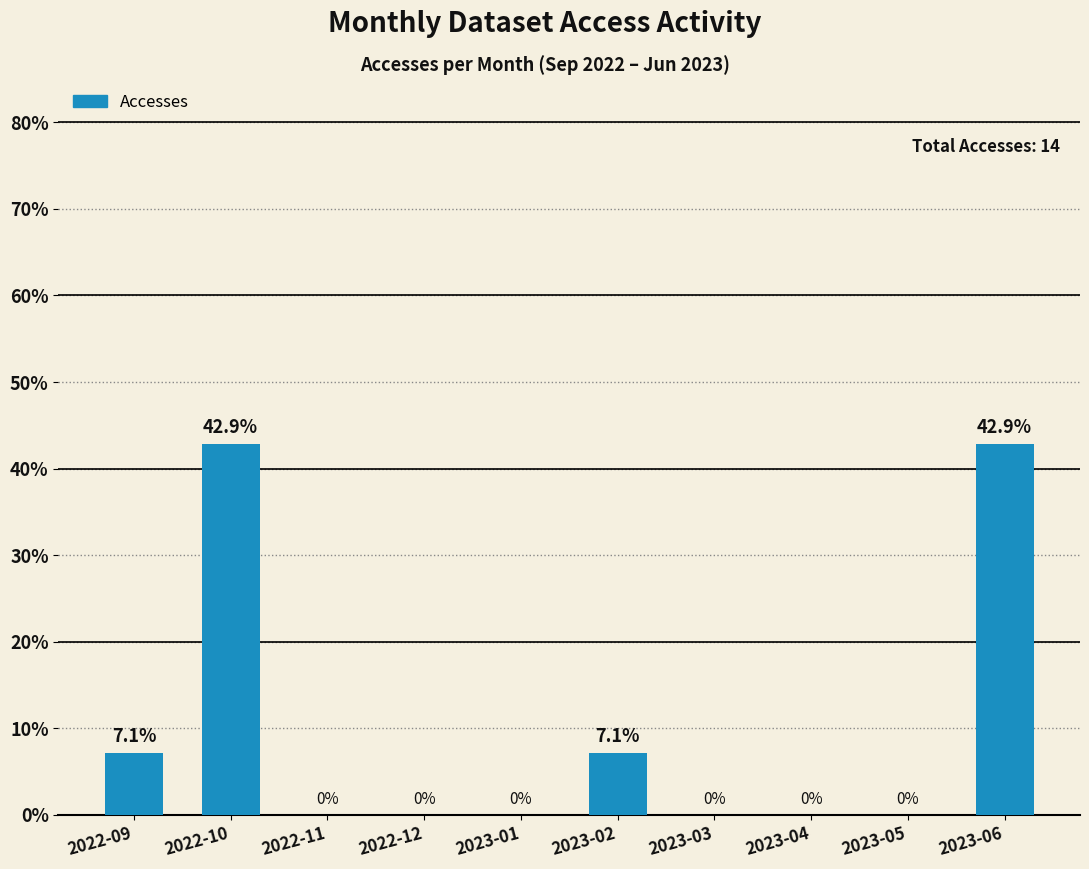

What is the maximum value shown in the chart?

42.9